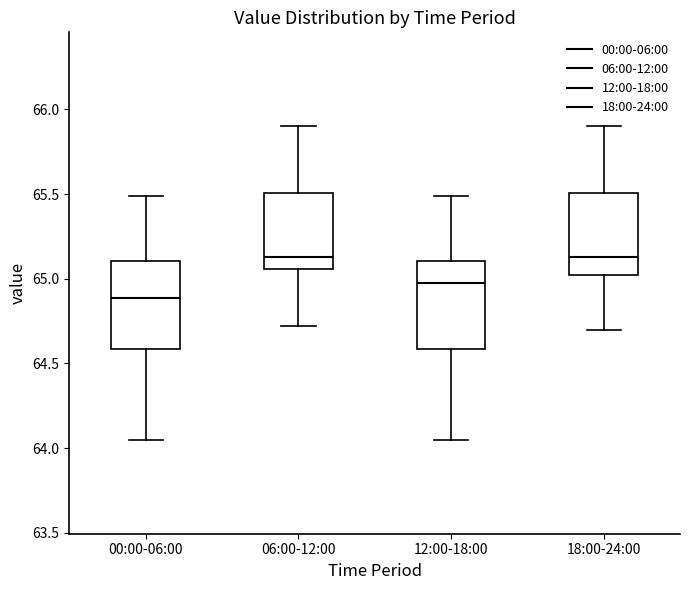

Which box has the lowest median line?

00:00-06:00